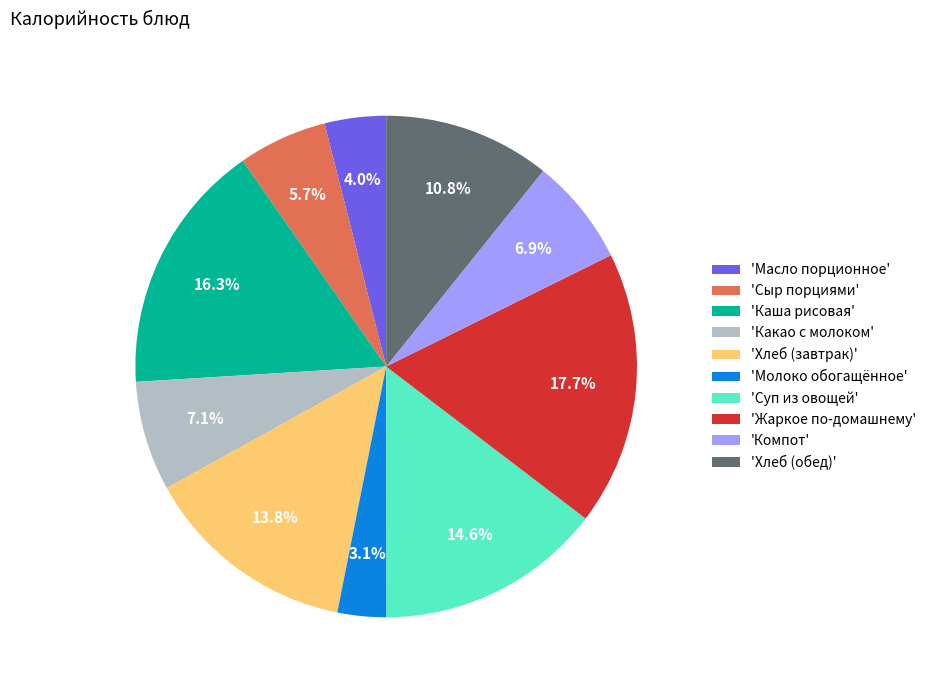

What percentage is NOT represented by 'Суп из овощей'?

85.4%